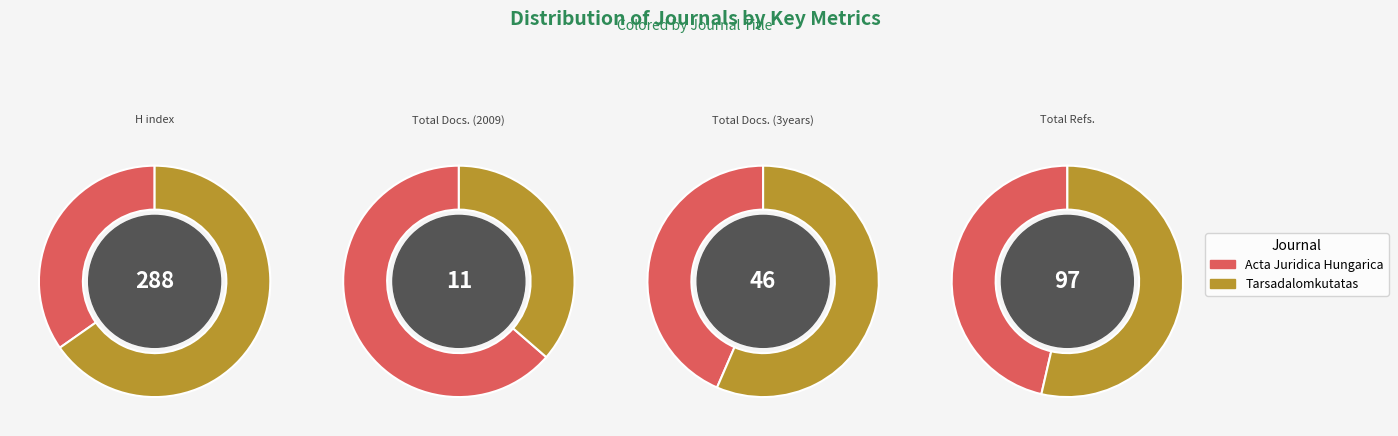

What percentage is the Acta Juridica Hungarica slice, to the nearest percent?

35%